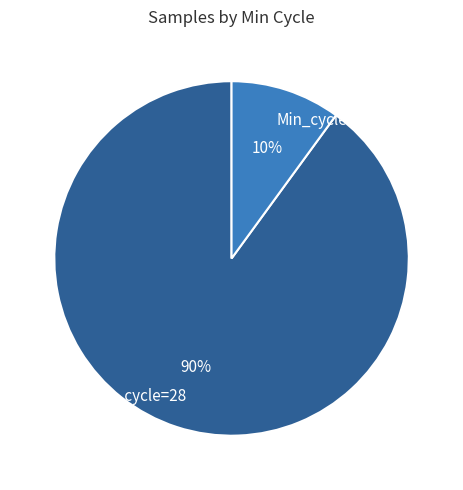

Is there a majority slice in this chart?

Yes